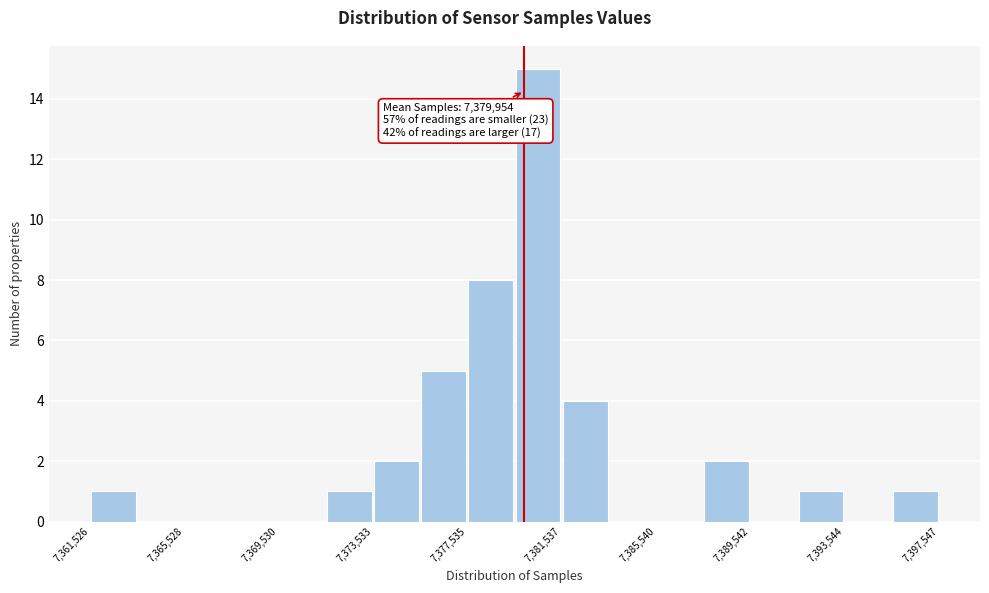

Over which range of the x-axis is the bar tallest?

7379500 to 7381500